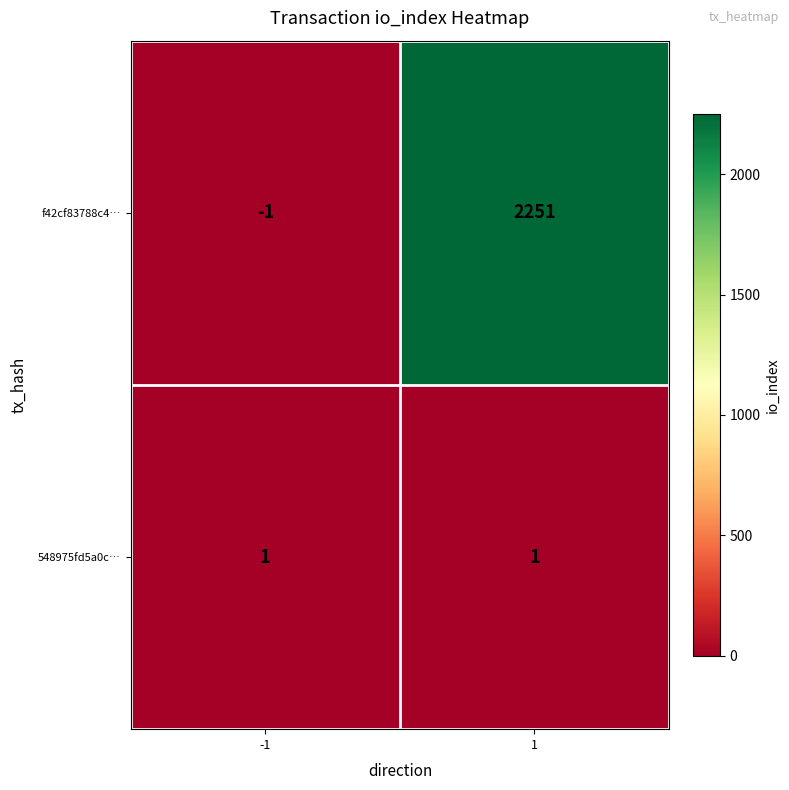

Which series has the largest range (max minus min)?

f42cf83788c4…